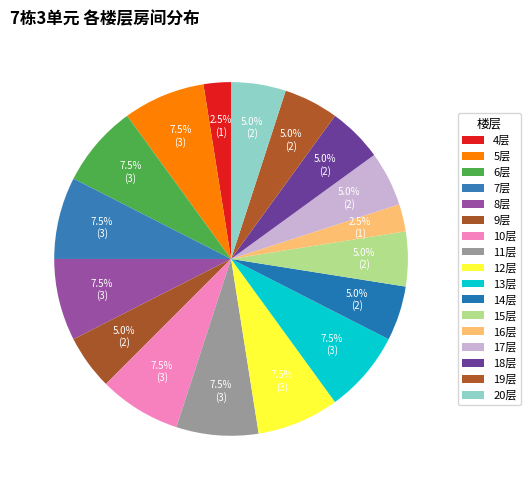

Does any single category account for the majority?

No